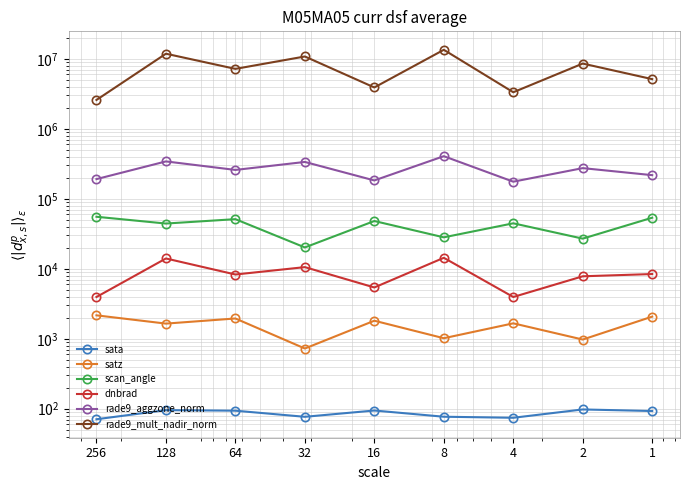

How many data points in rade9_aggzone_norm are less than 258700?

4